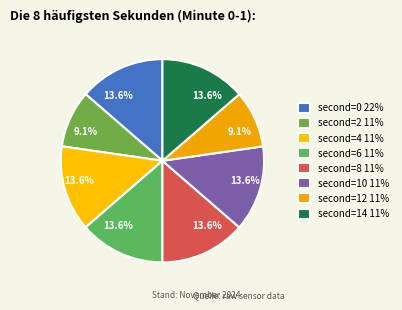

Which slice is the largest?

second=0